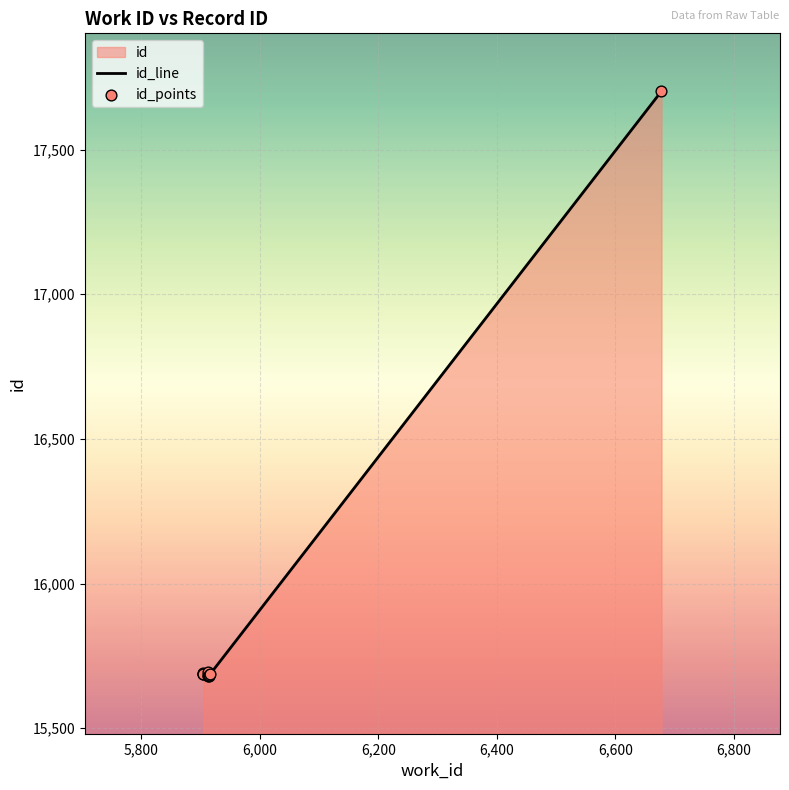

What is the total value across all series at 6,000?

31376